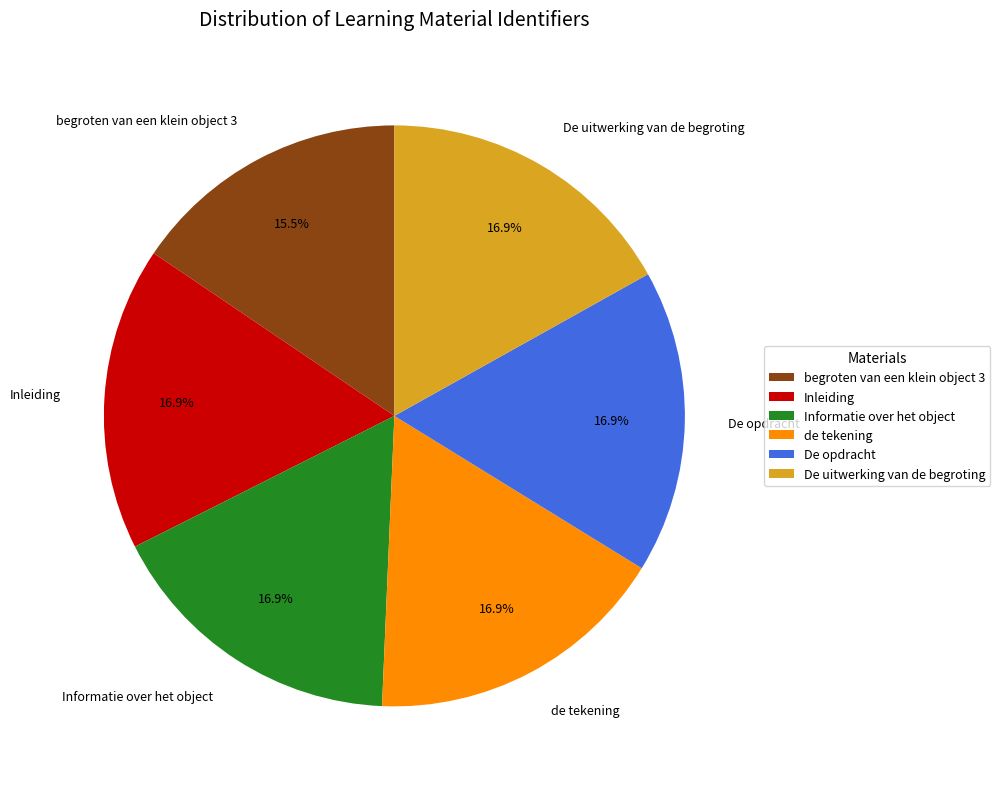

Is it true that De opdracht is 7% of the pie?

False